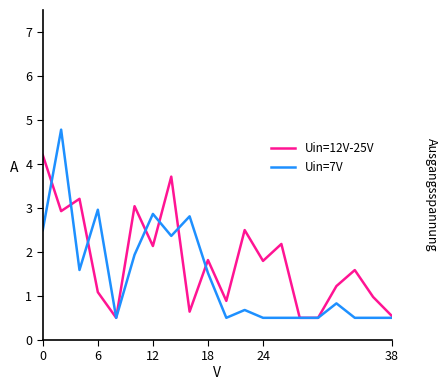

What are all the series names shown in the legend?

Uin=12V-25V, Uin=7V